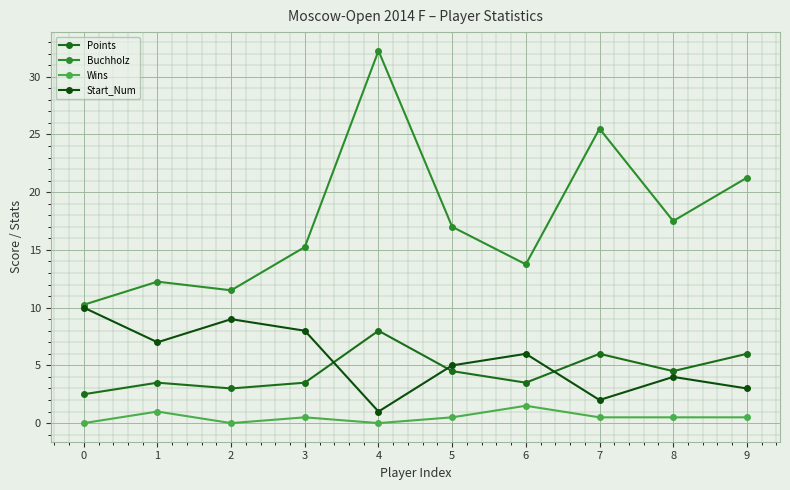

What is the average value of the Points series?

4.5